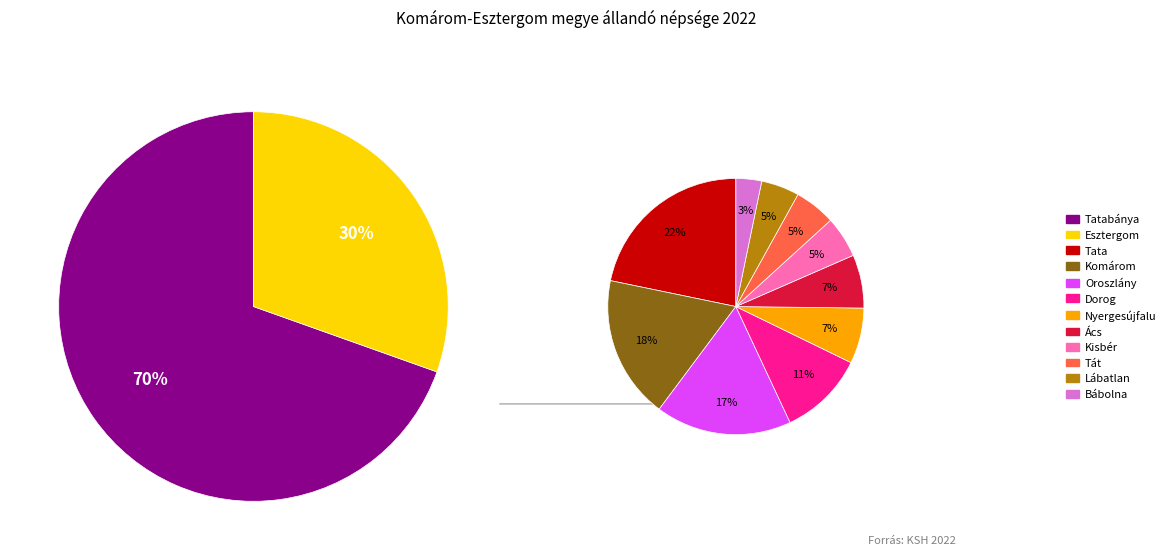

What is the change in value from Tata to Tát?

-17530